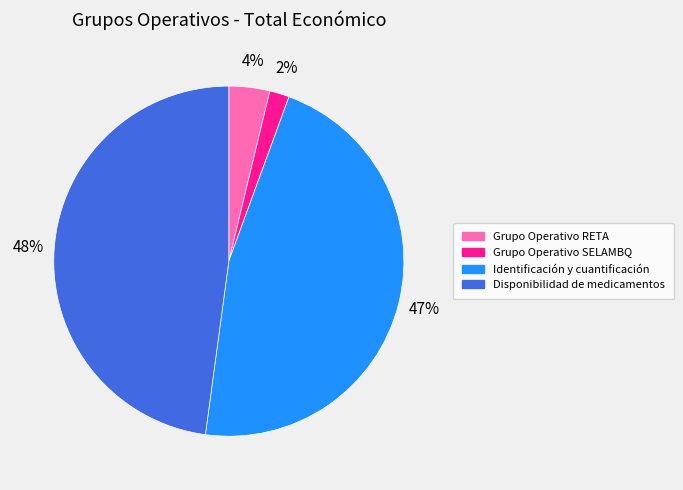

Which has a higher value, Grupo Operativo RETA or Disponibilidad de medicamentos?

Disponibilidad de medicamentos